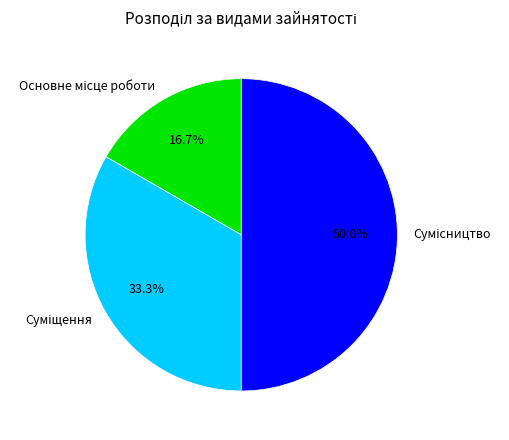

Count the number of slices in the pie.

3